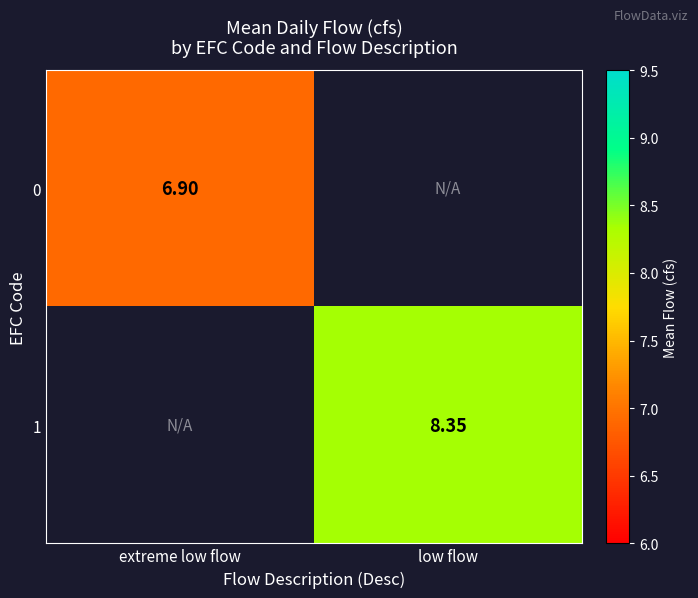

Is the value of 1 at low flow greater than the value of 0 at extreme low flow?

Yes